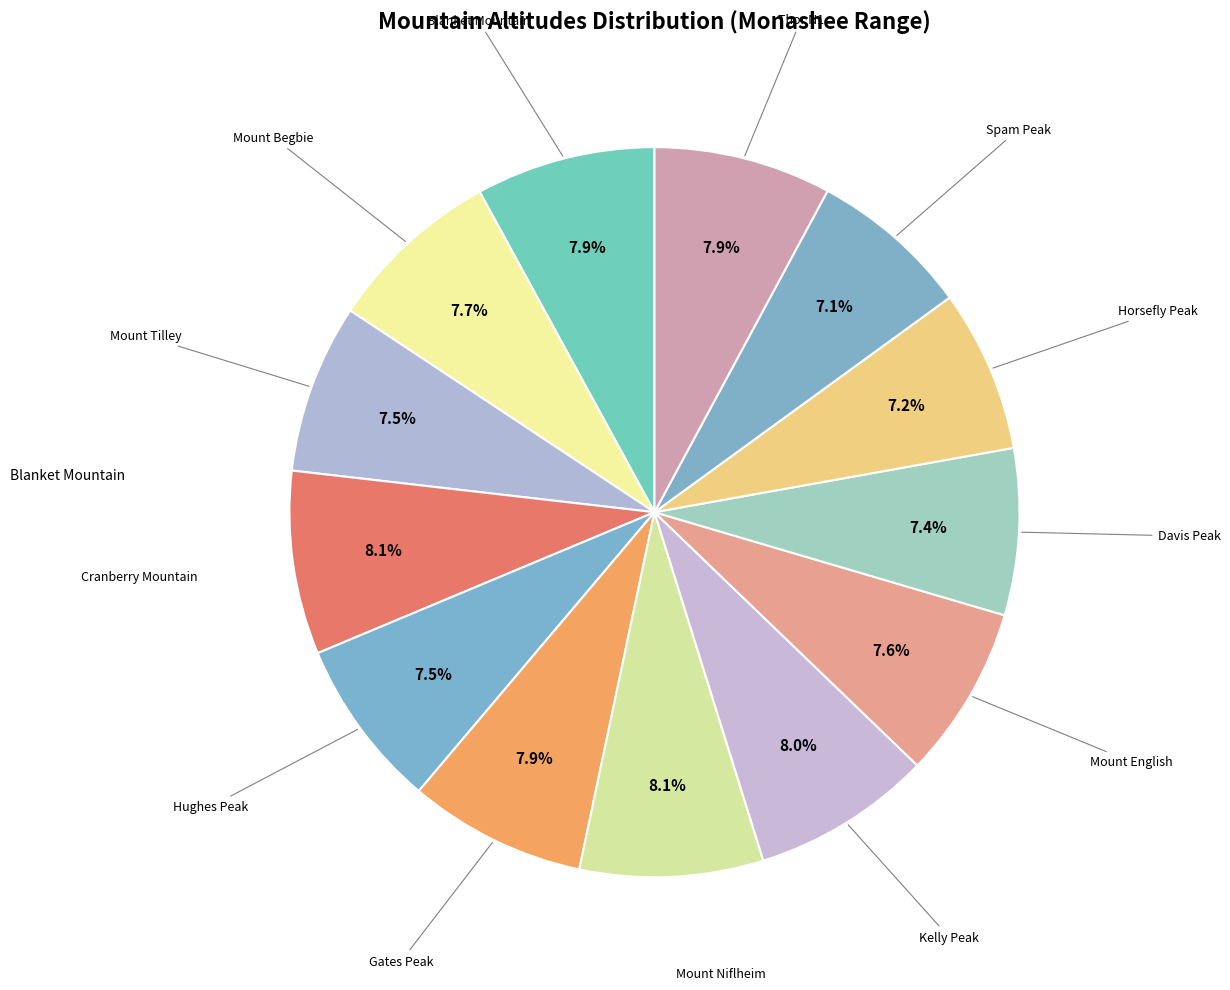

What portion of the pie excludes Mount Niflheim?

91.9%